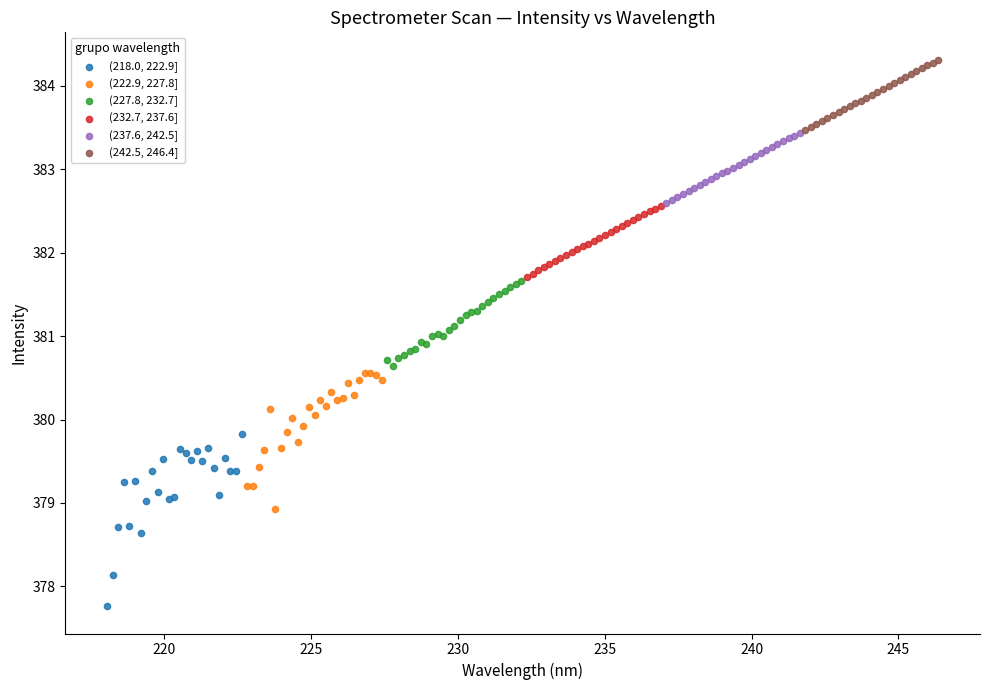

Which series contains the lowest Y value?

(218.0, 222.9]